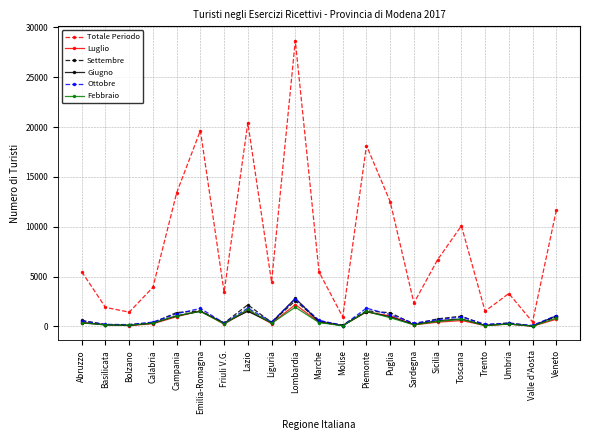

What is the sum of all Ottobre values?

17211